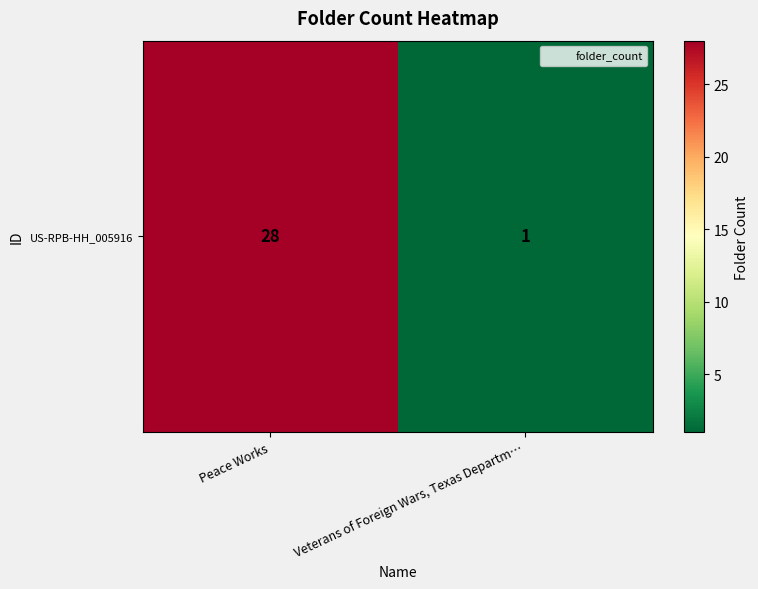

Between Peace Works and Veterans of Foreign Wars, Texas Departm…, which is larger?

Peace Works